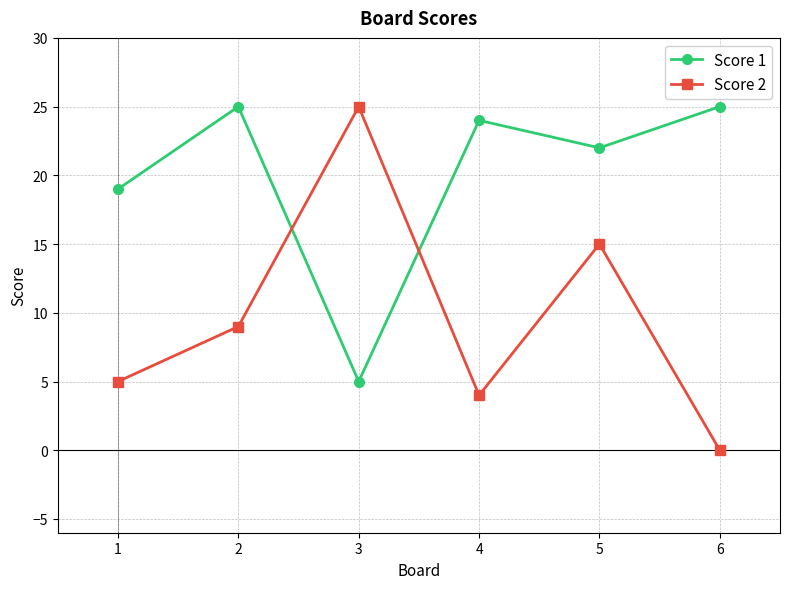

Where do Score 2 and Score 1 first cross each other?

2 and 3